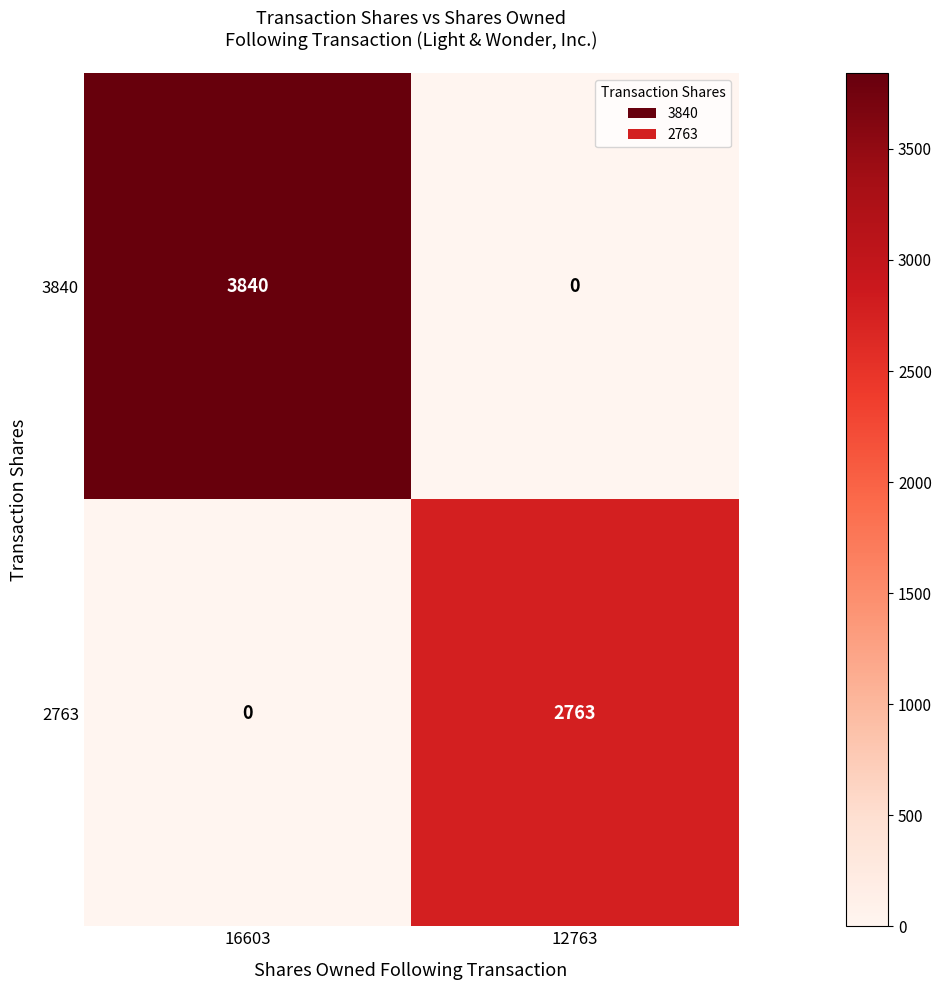

The 3840 series shows -2277 at 12763. True or false?

False